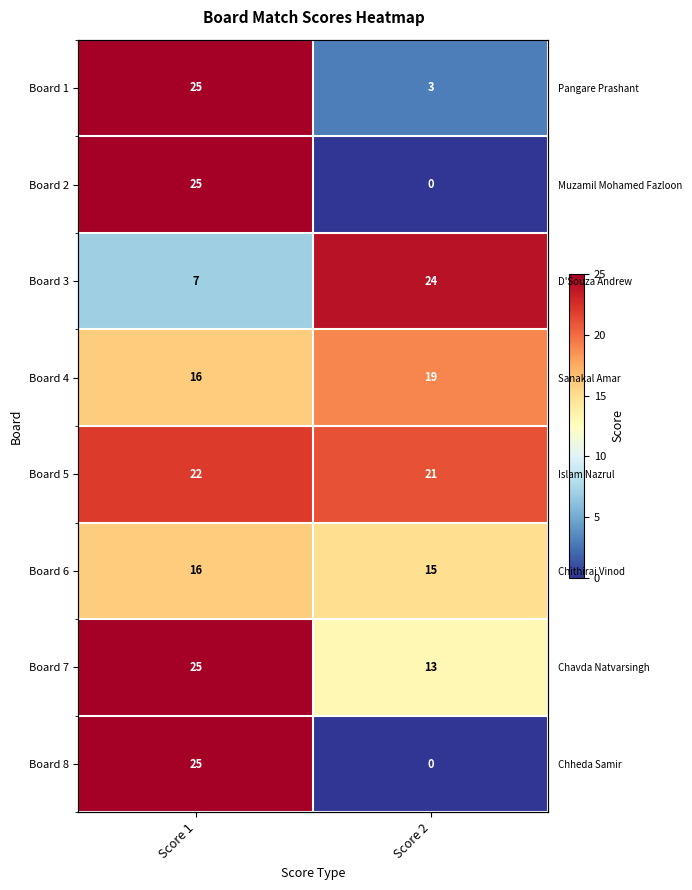

At how many categories does at least one series exceed 9?

2